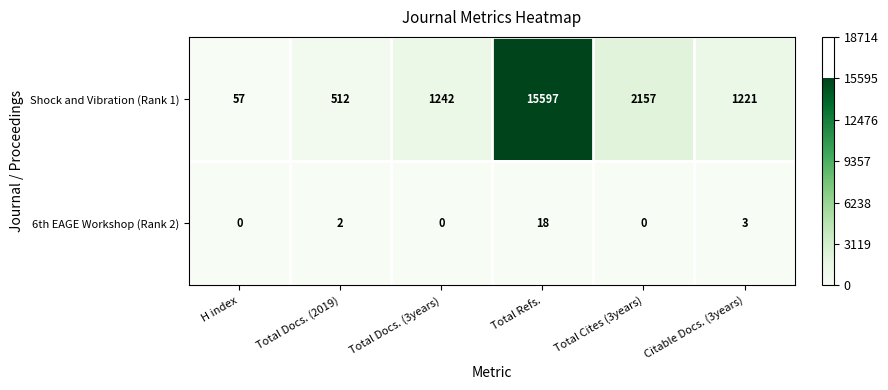

At Total Docs. (2019), list the series in order from smallest to largest.

6th EAGE Workshop (Rank 2), Shock and Vibration (Rank 1)